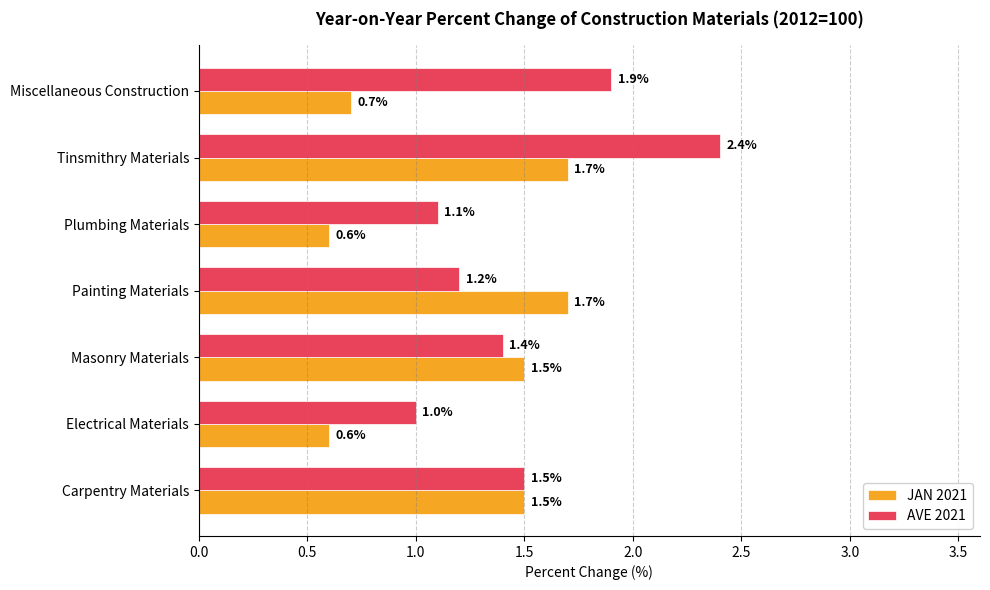

At which category is the sum across all series the highest?

Tinsmithry Materials